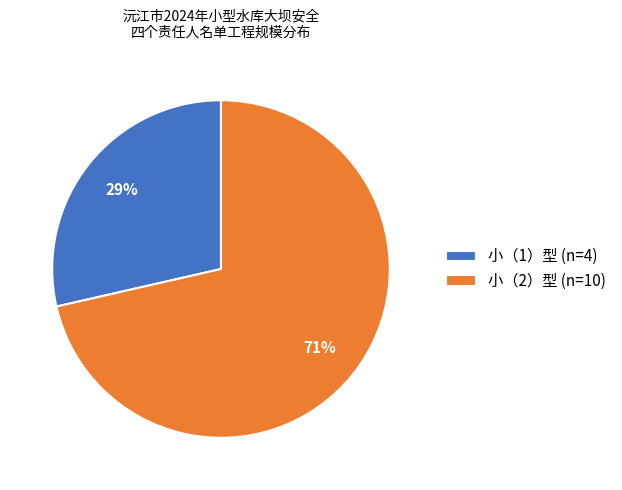

Combined, do 小（1）型 (n=4) and 小（2）型 (n=10) account for over 50%?

Yes